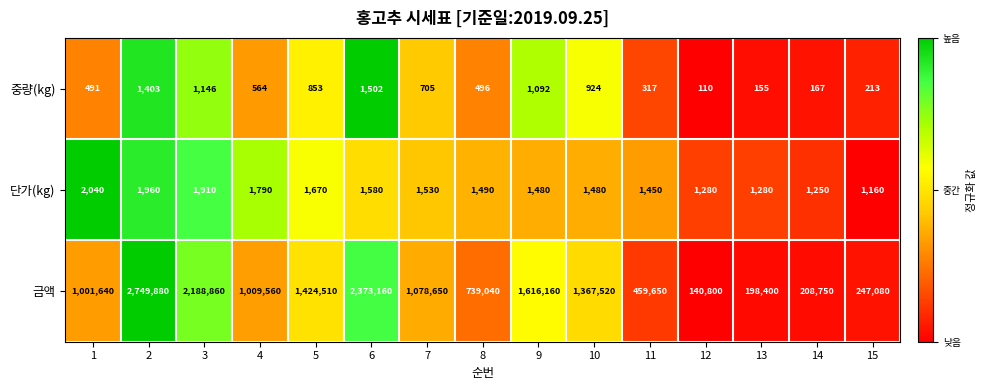

True or false: 단가(kg) has a value of 1790 at 4.

True